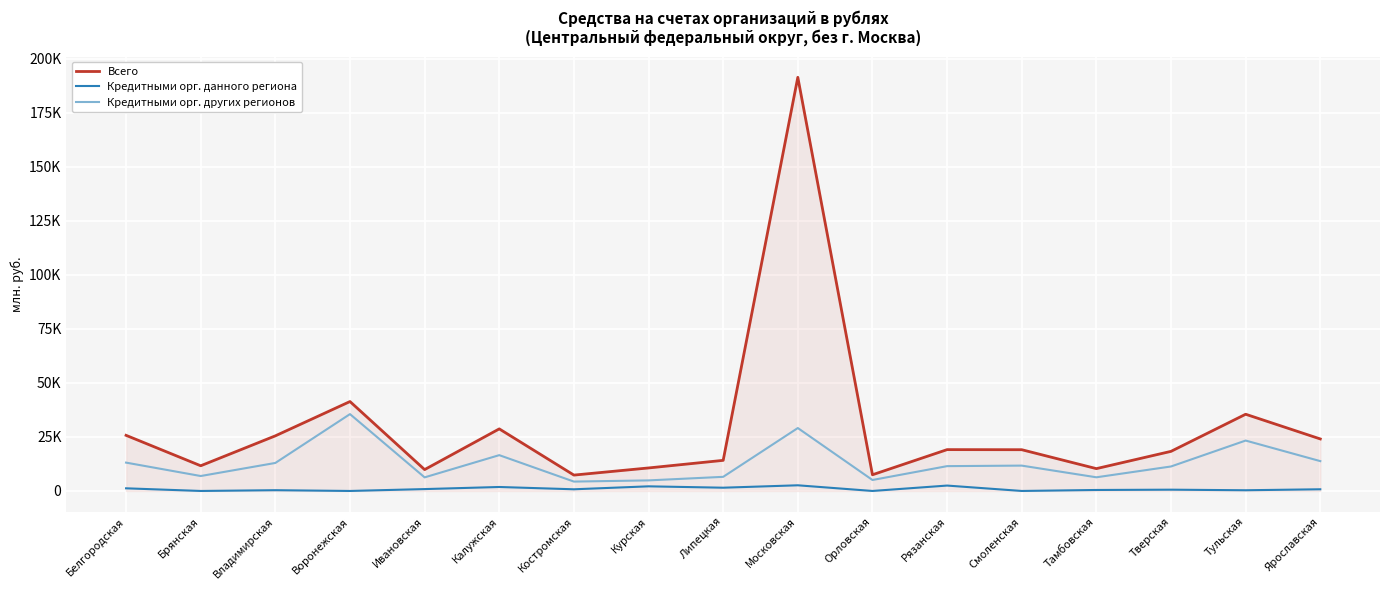

Reading right to left, list all the values displayed in this chart.

Всего: Ярославская=24081	Тульская=35520	Тверская=18337	Тамбовская=10340	Смоленская=19098	Рязанская=19138	Орловская=7501	Московская=191513	Липецкая=14170	Курская=10656	Костромская=7347	Калужская=28741	Ивановская=9892	Воронежская=41398	Владимирская=25518	Брянская=11666	Белгородская=25755
Кредитными орг. данного региона: Ярославская=779	Тульская=327	Тверская=593	Тамбовская=454	Смоленская=0	Рязанская=2497	Орловская=0	Московская=2622	Липецкая=1509	Курская=2143	Костромская=774	Калужская=1840	Ивановская=869	Воронежская=0	Владимирская=352	Брянская=0	Белгородская=1225
Кредитными орг. других регионов: Ярославская=13812	Тульская=23336	Тверская=11335	Тамбовская=6327	Смоленская=11737	Рязанская=11492	Орловская=5077	Московская=29132	Липецкая=6538	Курская=4890	Костромская=4340	Калужская=16580	Ивановская=6292	Воронежская=35579	Владимирская=12968	Брянская=6917	Белгородская=13123